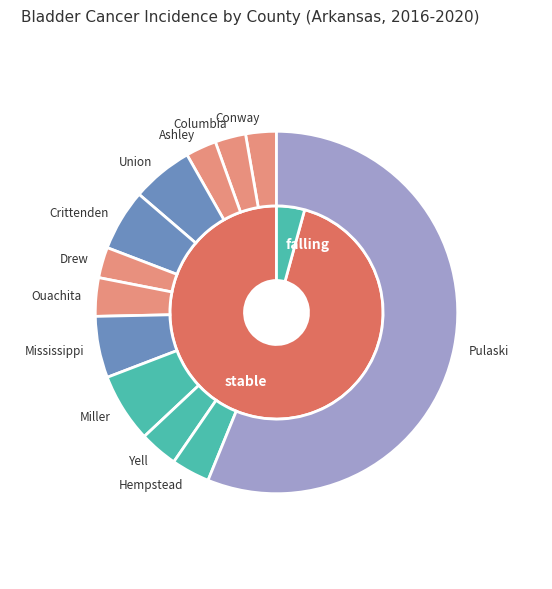

Count the number of slices in the pie.

3